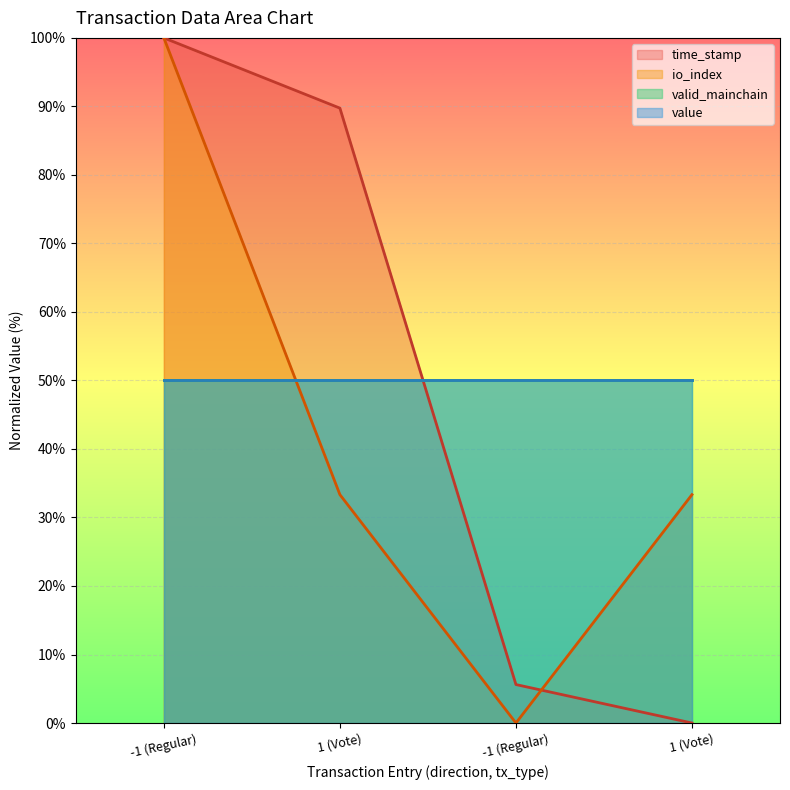

How many intersections are there between io_index and time_stamp?

1